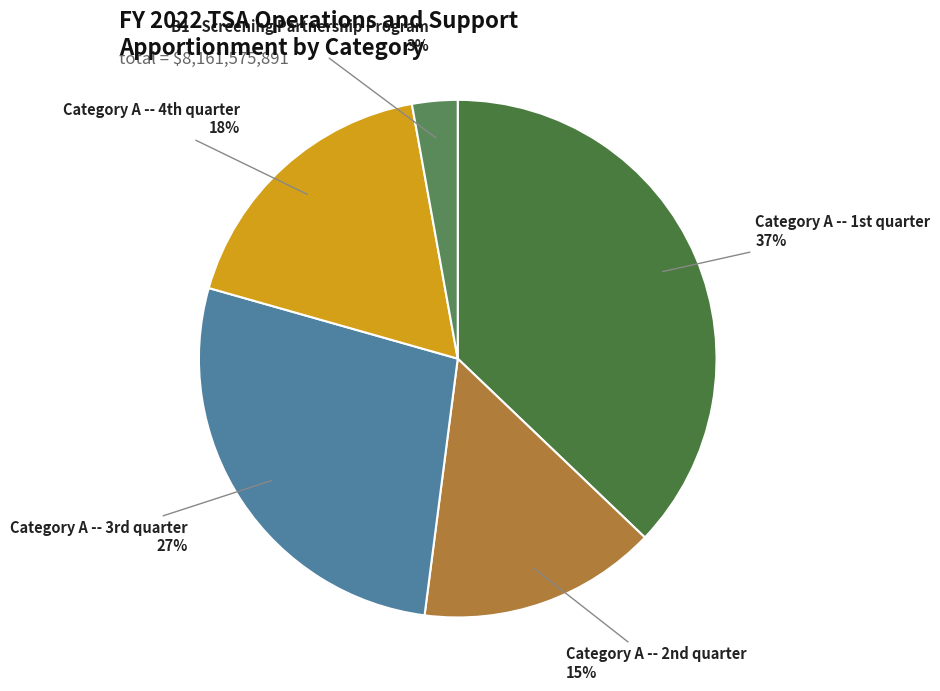

To the nearest percent, what is the difference between the largest and smallest slice percentages?

34%